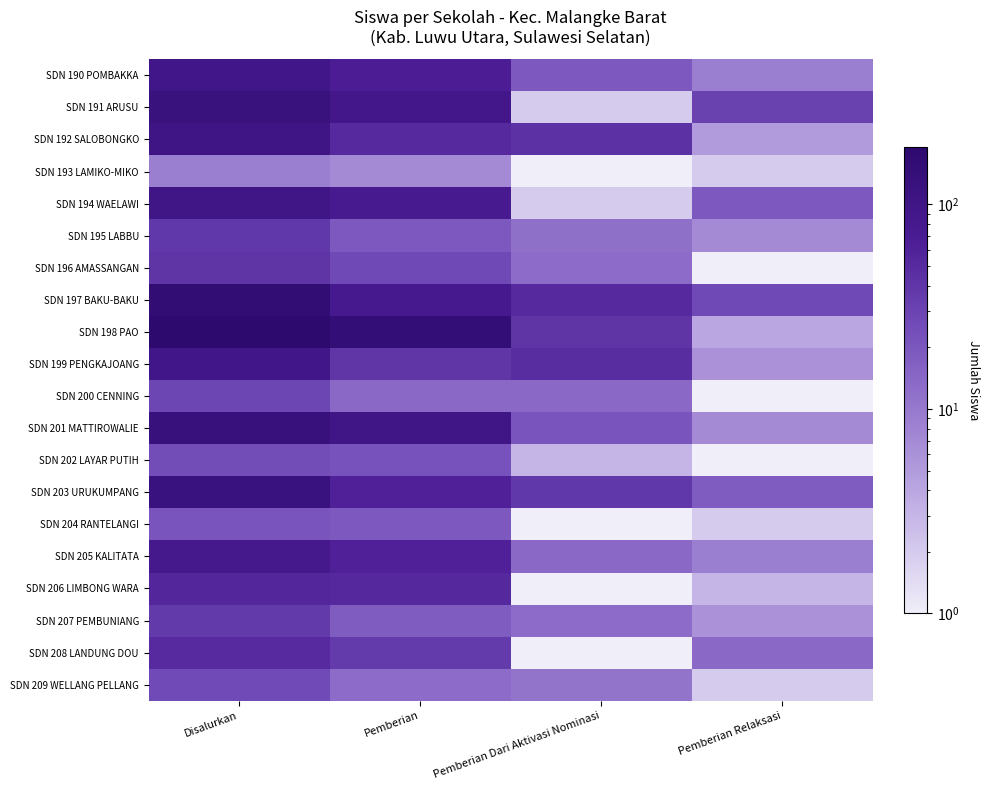

At which category is the sum across all series the highest?

Disalurkan